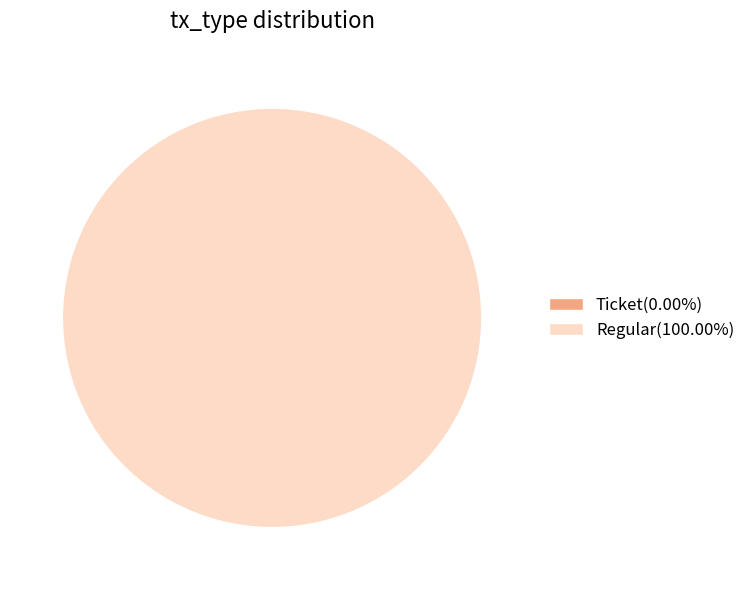

What is the total percentage of Ticket and Regular?

100.0%